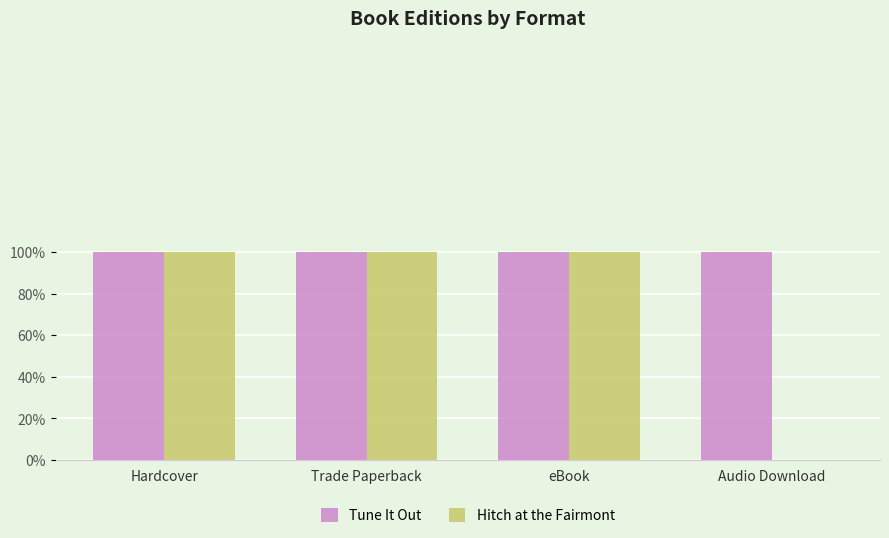

Are the bars horizontal?

No